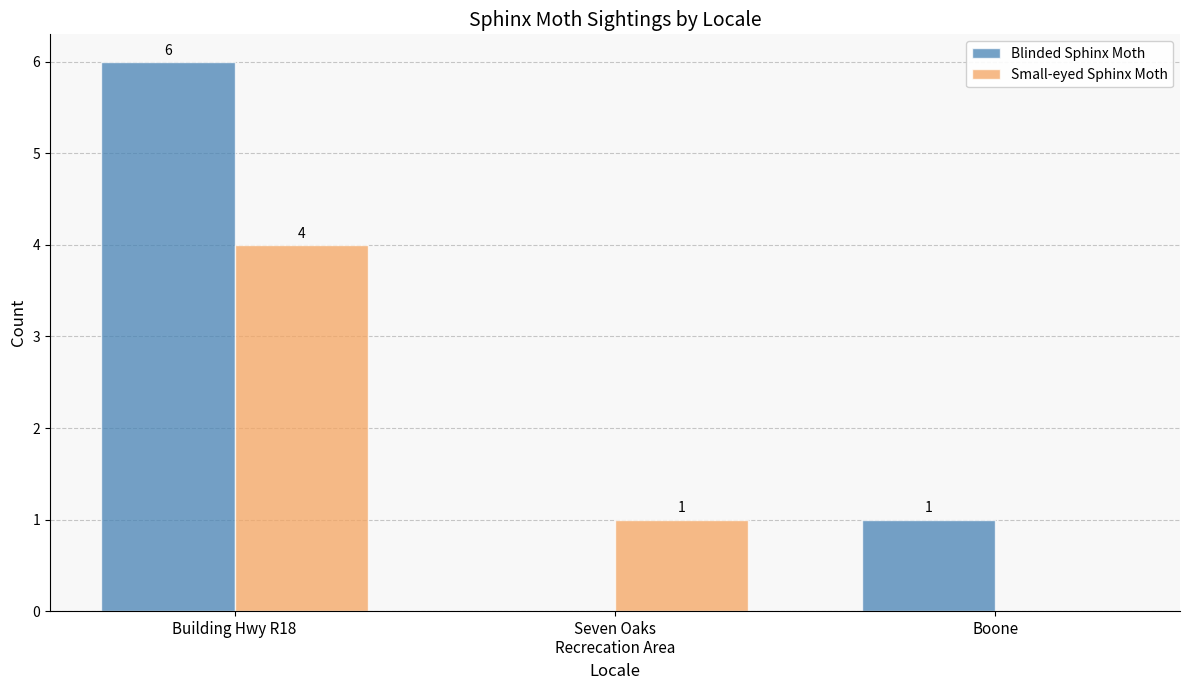

Is it true that Small-eyed Sphinx Moth equals 4 at Building Hwy R18?

True